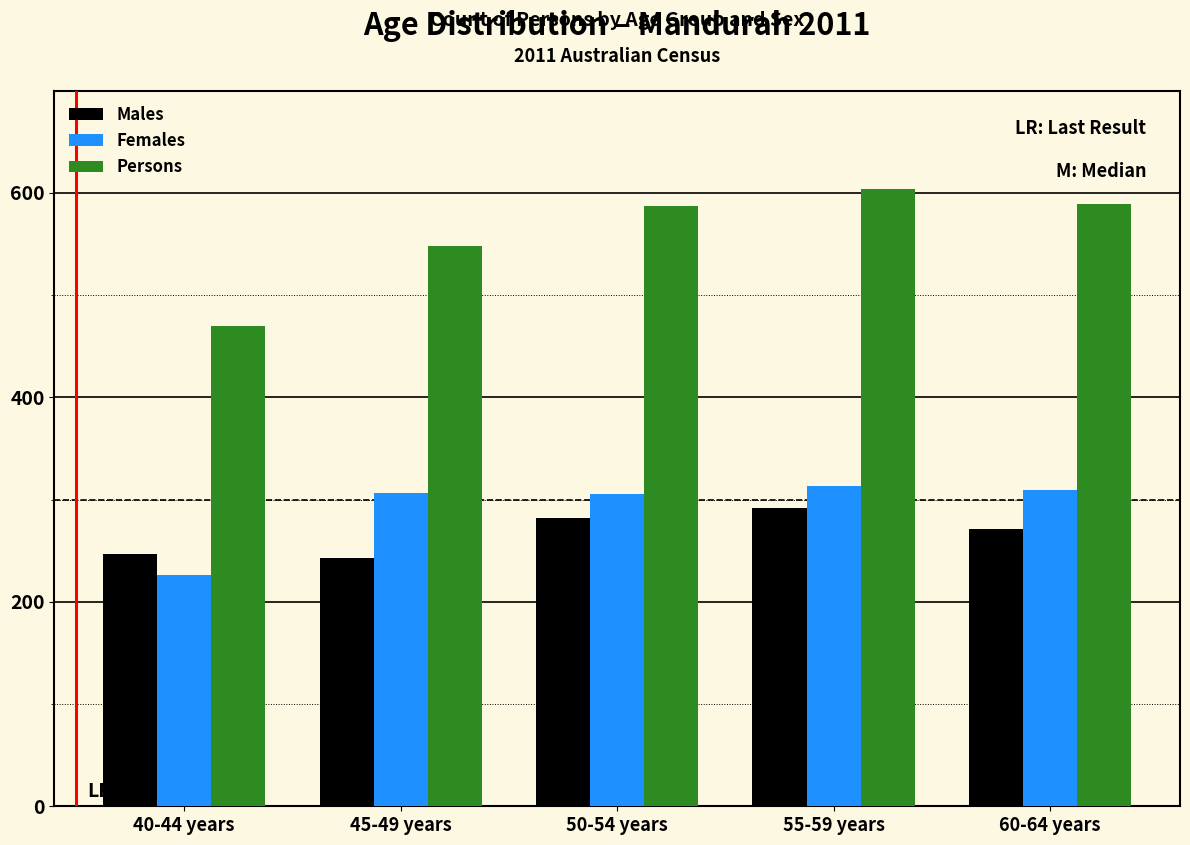

What is the difference between the maximum and minimum values in the Females series?

87